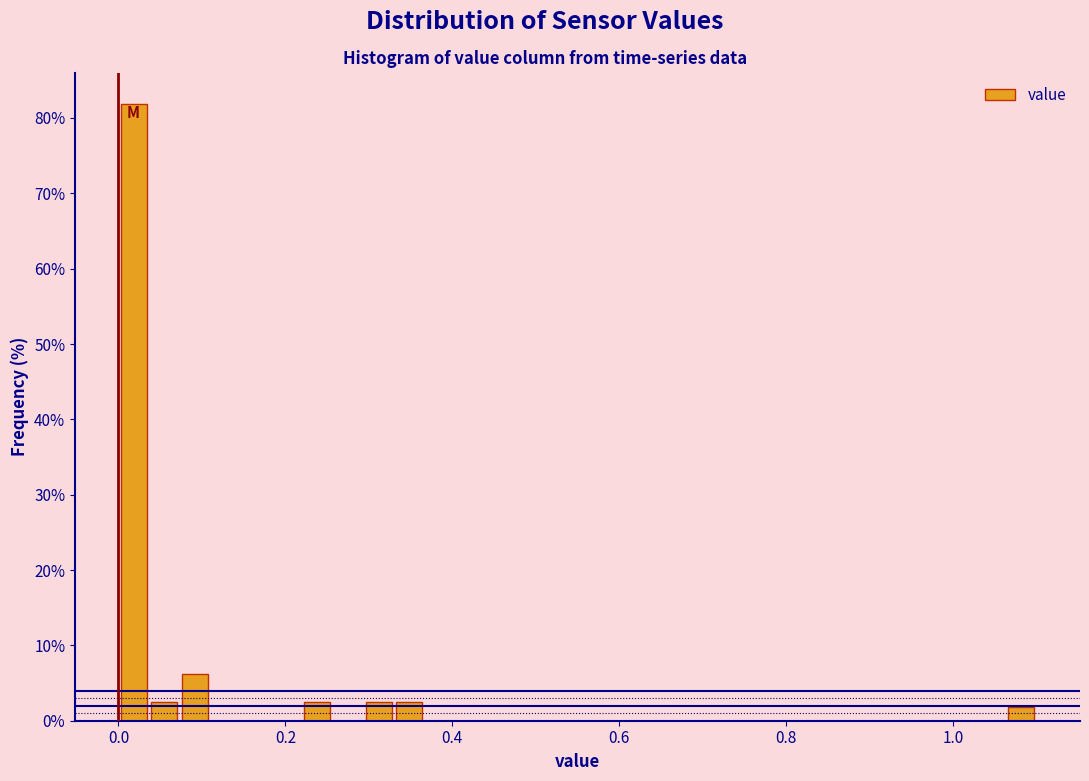

Read against the x-axis, roughly where is the centre of the tallest bar?

0.02